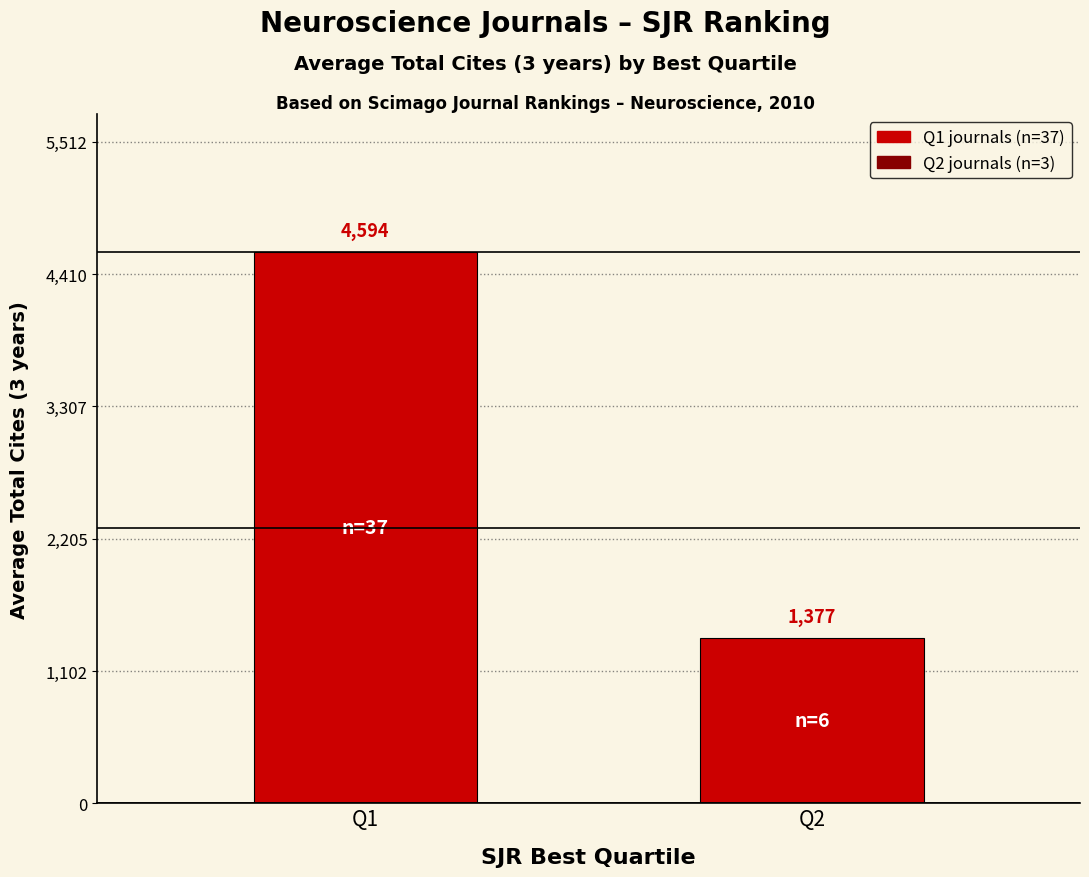

What is the change in value from Q1 to Q2?

-3216.8